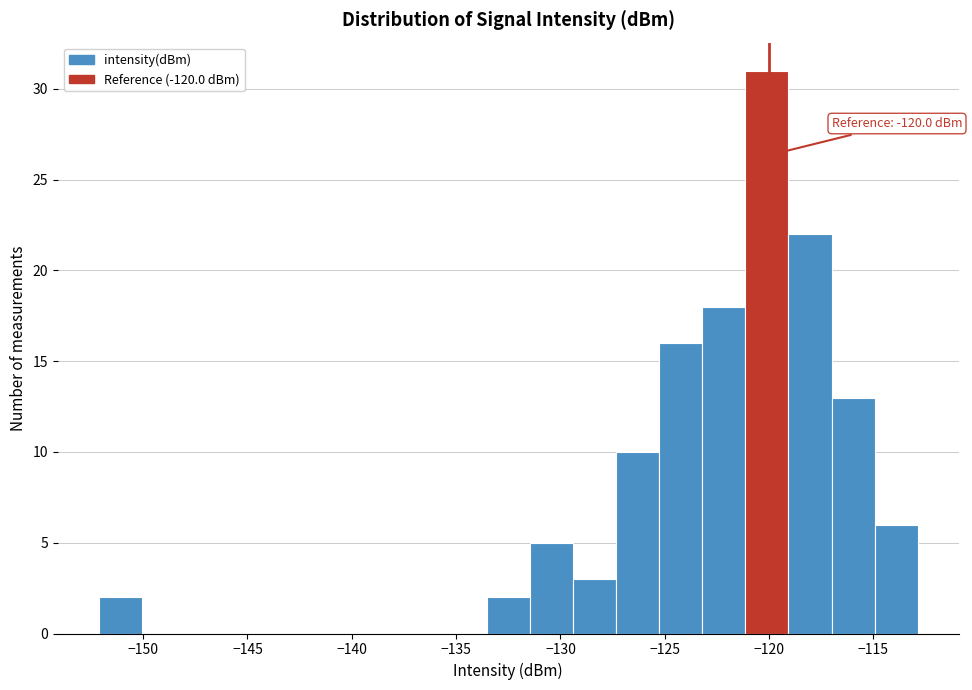

Over which range of the x-axis is the bar tallest?

-121.0 to -119.0